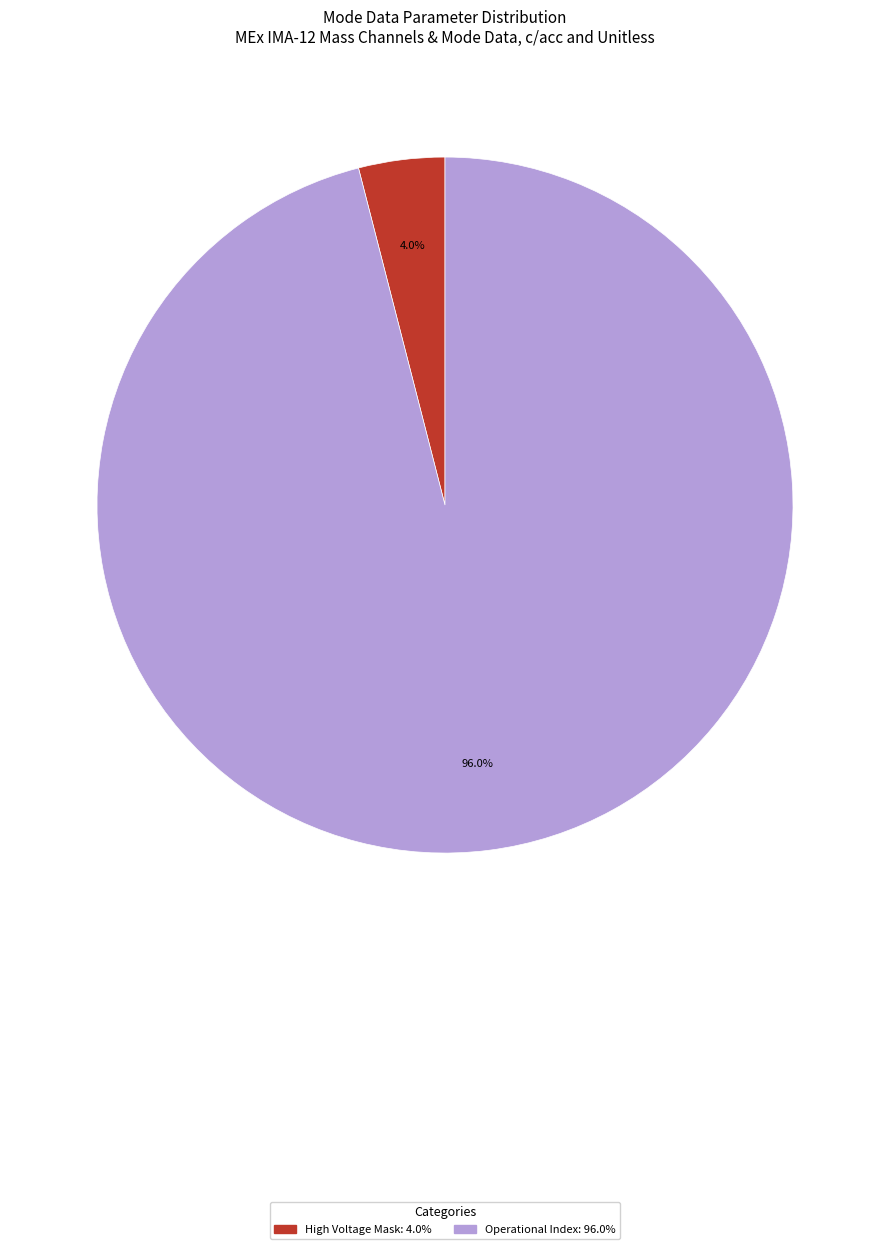

Does any single category account for the majority?

Yes